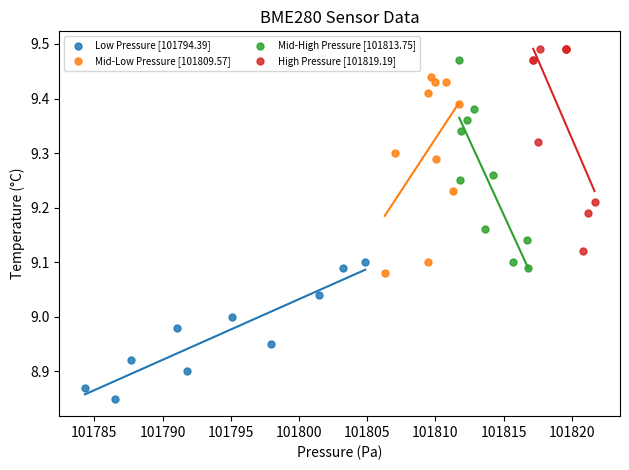

Which series reaches the minimum Y coordinate?

Low Pressure [101794.39]